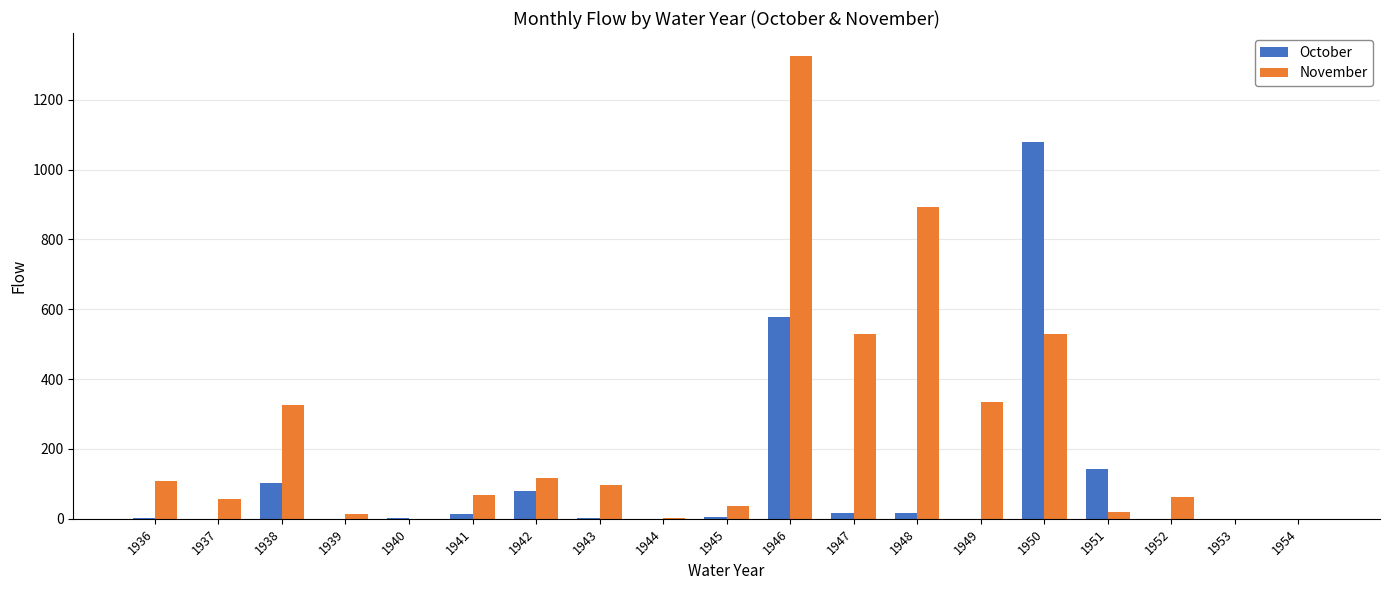

The October series shows 184.8 at 1946. True or false?

False